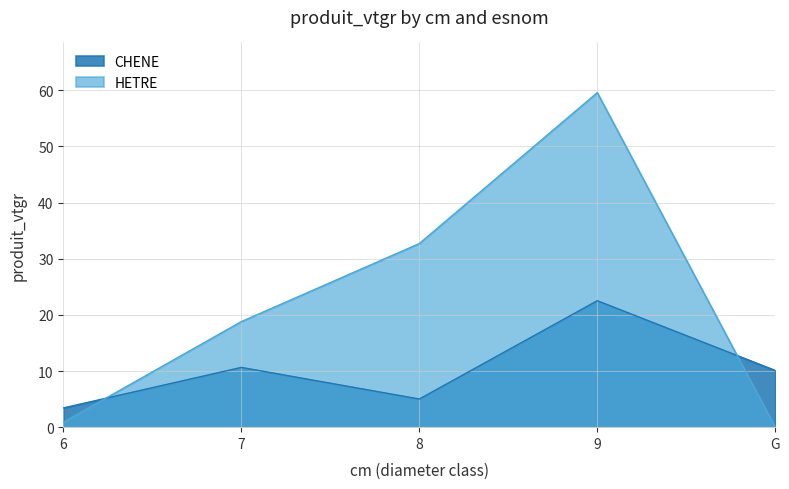

Reading left to right, extract all data points from this chart.

CHENE: 3.4	10.6	5.0	22.5	10.1
HETRE: 0.9	18.8	32.7	59.6	0.0